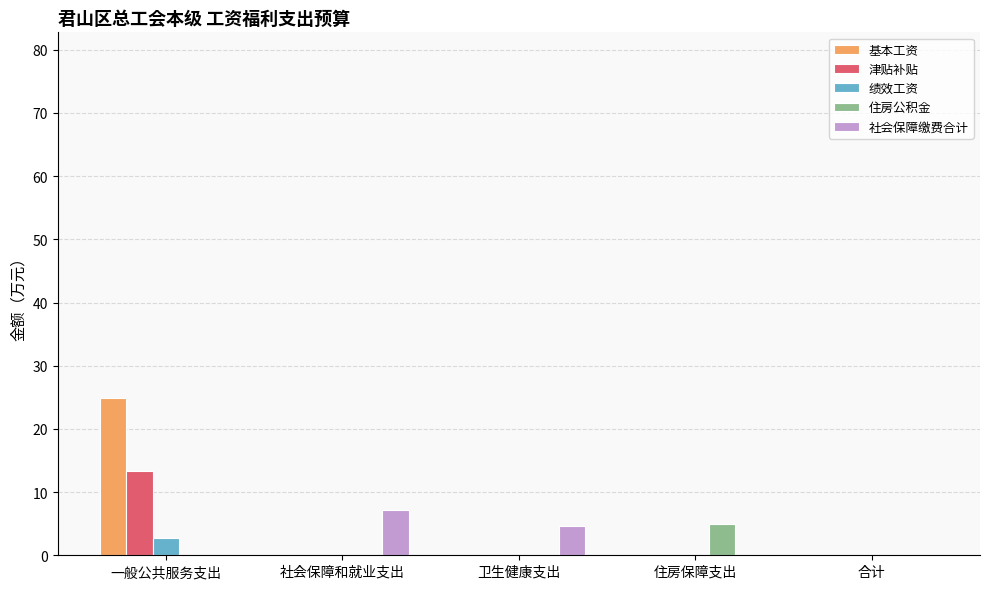

What is the approximate value of 社会保障缴费合计 at 卫生健康支出?

4.6